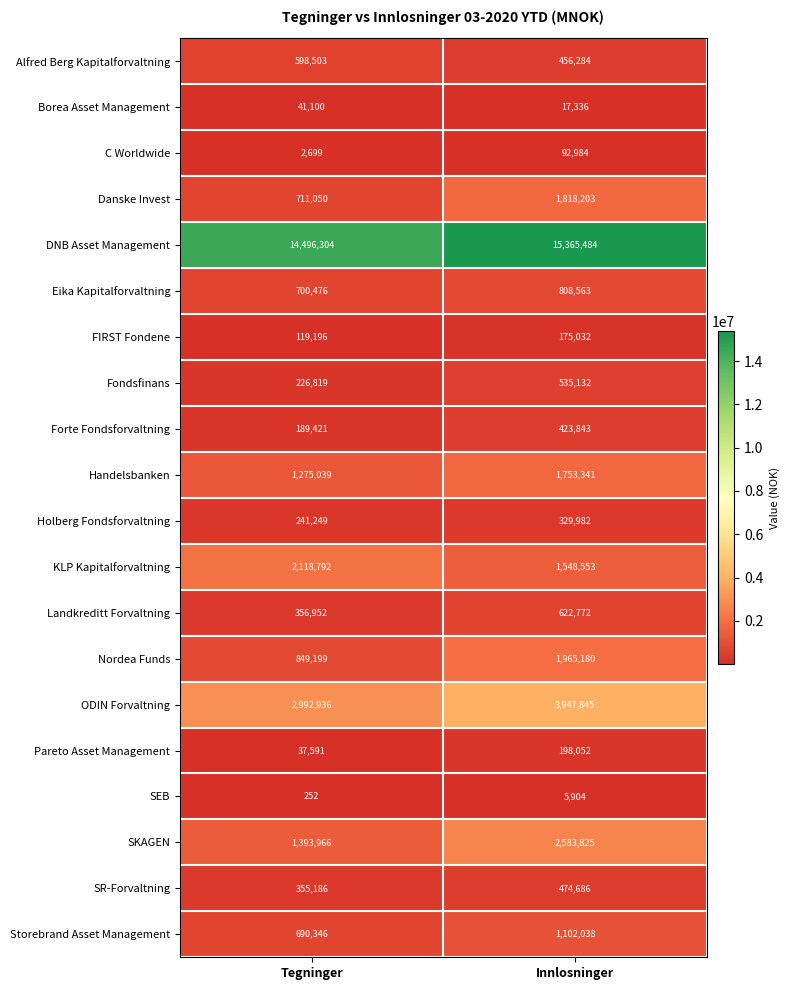

Where is Storebrand Asset Management nearest to the value 896192?

Tegninger